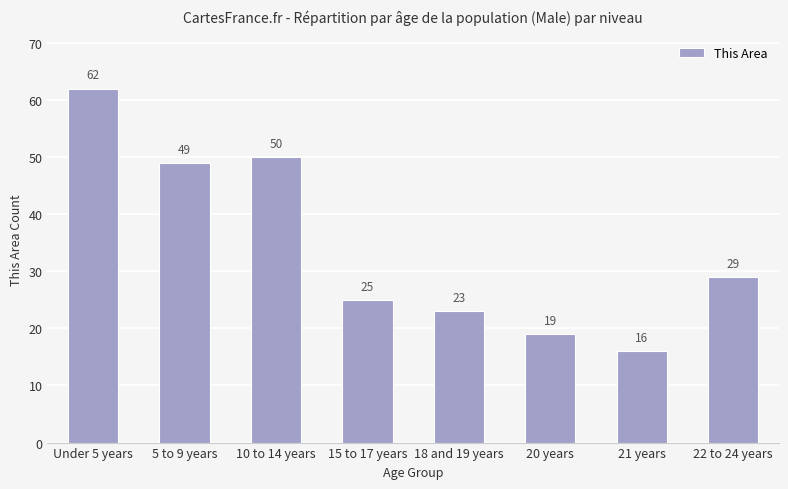

What is the label of the 6th bar from the left?

20 years